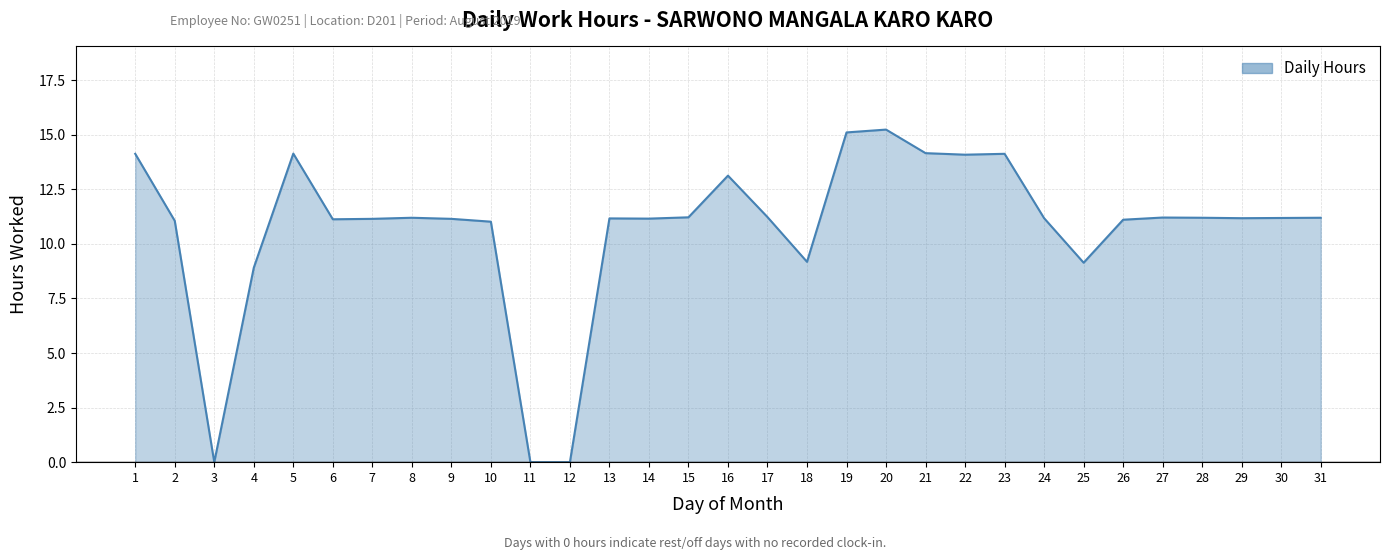

Read the value at 19.

15.1